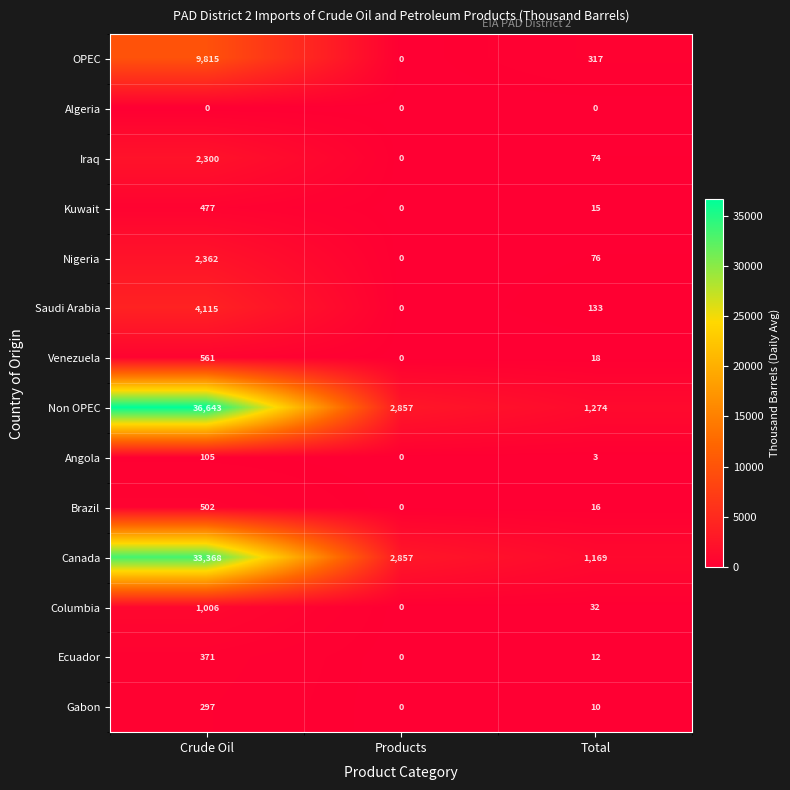

What is the spread (max minus min) of values at Crude Oil?

36643